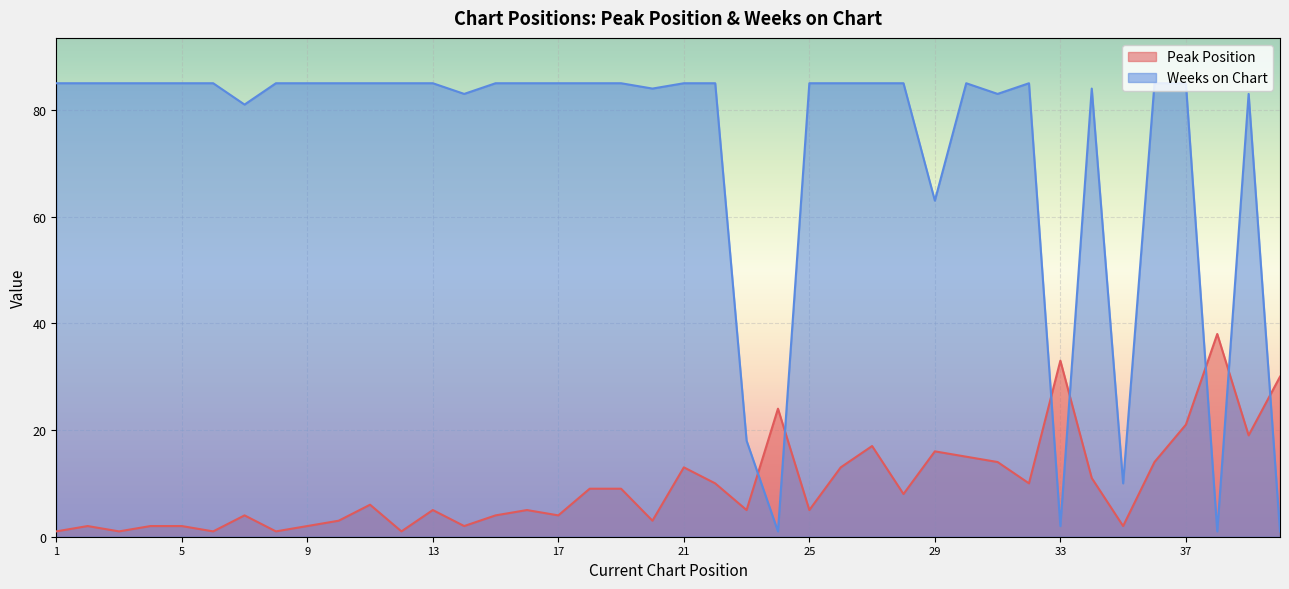

Is it true that Weeks on Chart equals 85 at 1?

True